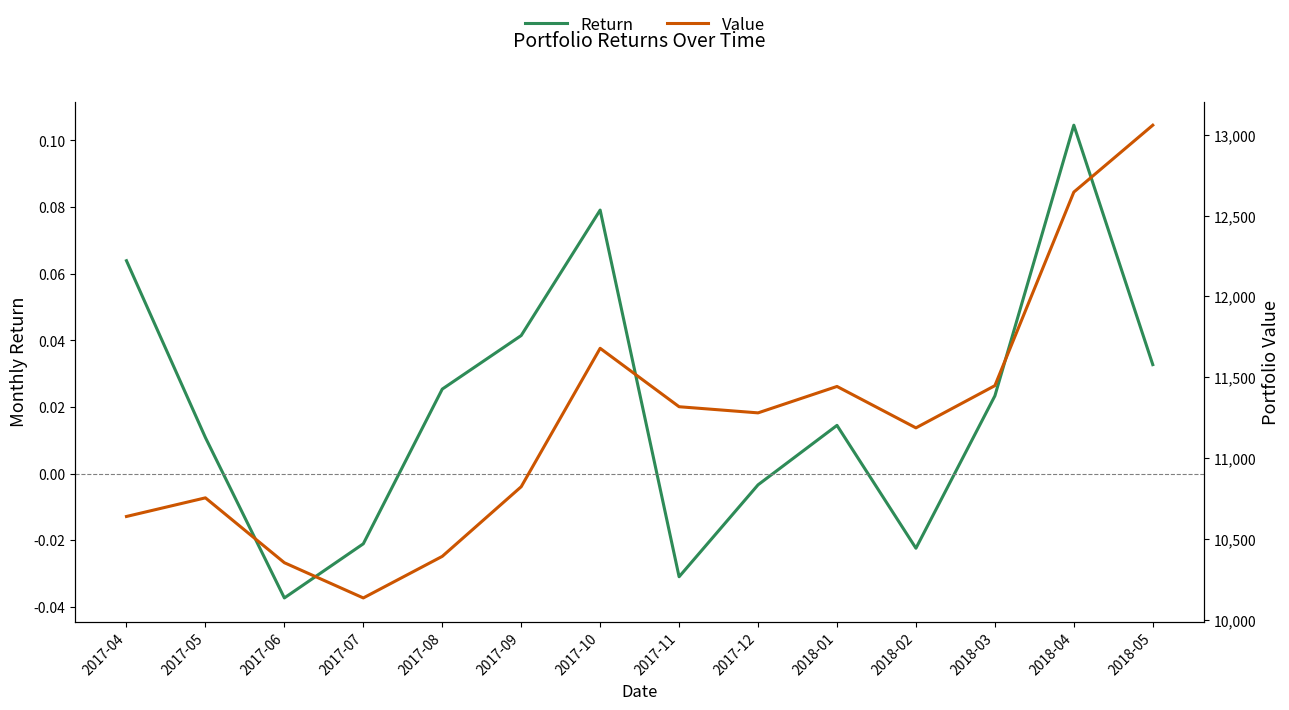

What is the label of the 5th point from the right?

2018-01